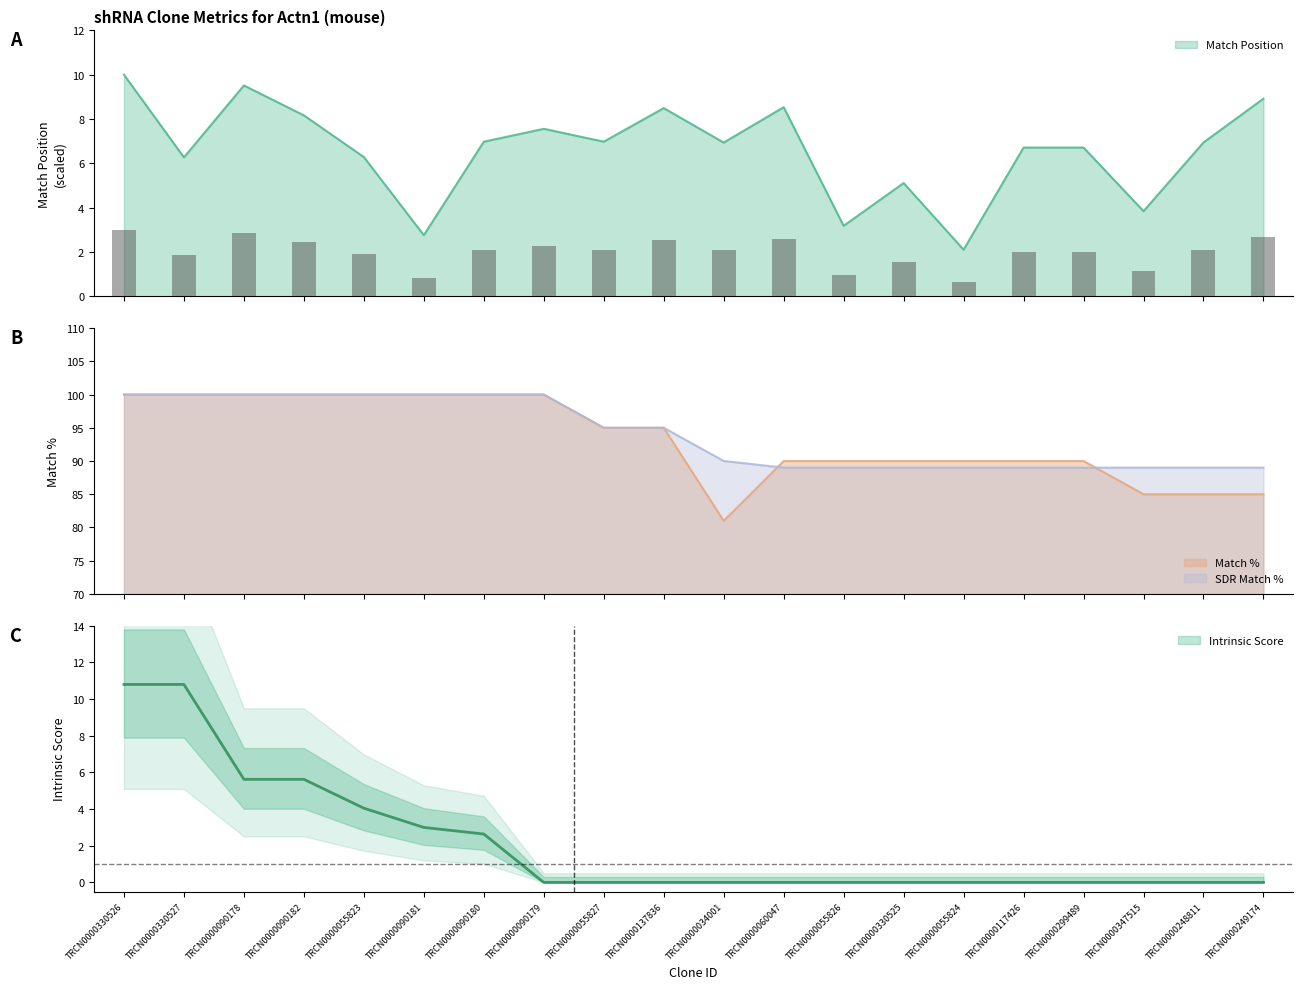

At TRCN0000330525, list the series in order from smallest to largest.

Intrinsic Score, Match Position, SDR Match %, Match %